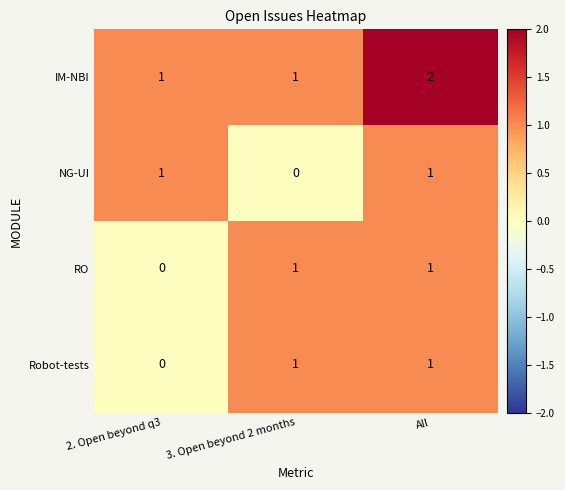

At which label is Robot-tests closest to 0?

2. Open beyond q3